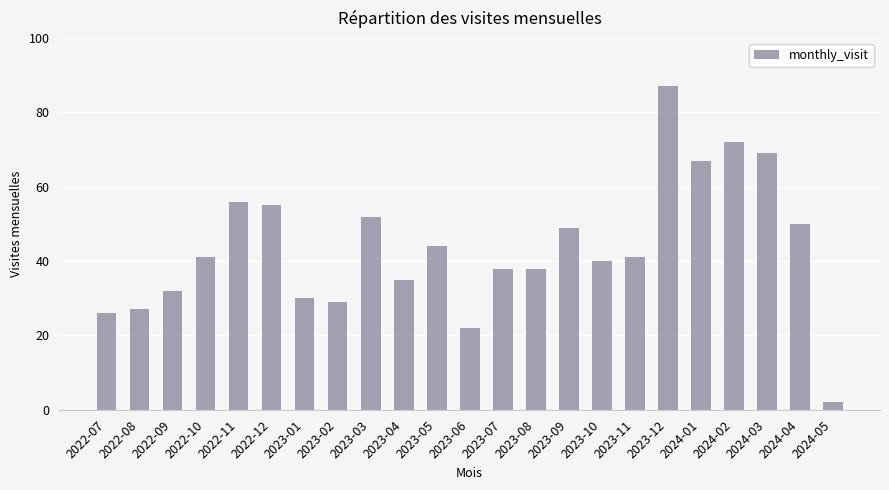

What is the sum of the values at 2023-11 and 2023-06?

63